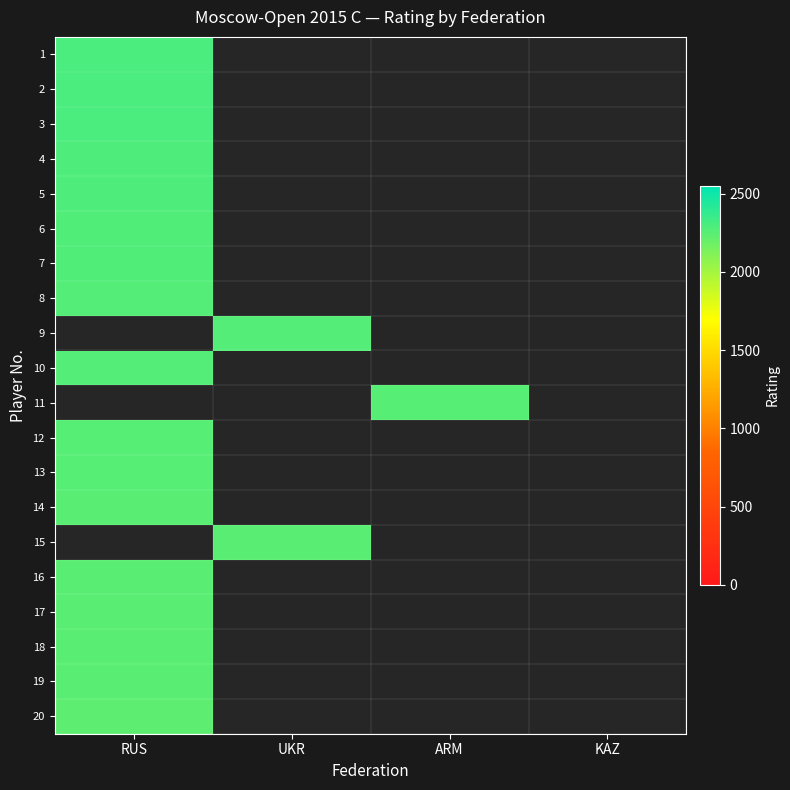

The 6 series shows 1316.8 at RUS. True or false?

False